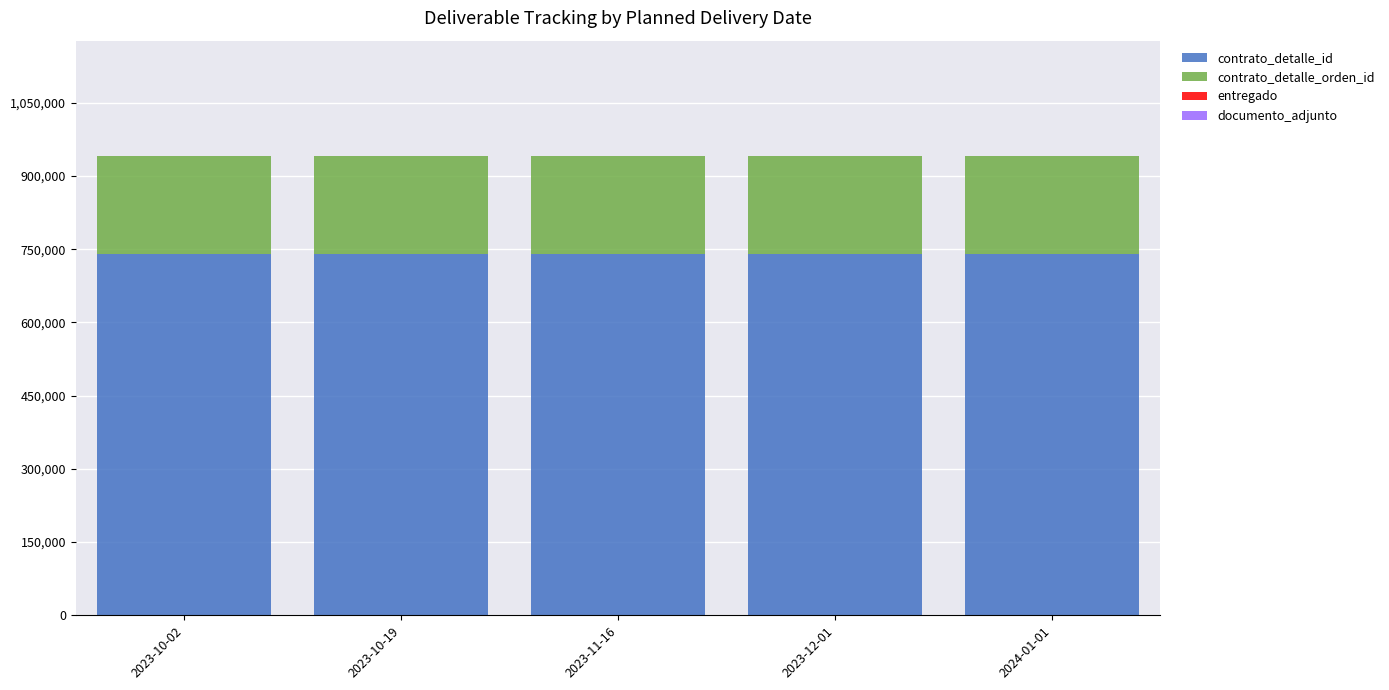

What is the sum of all contrato_detalle_id values?

3703525